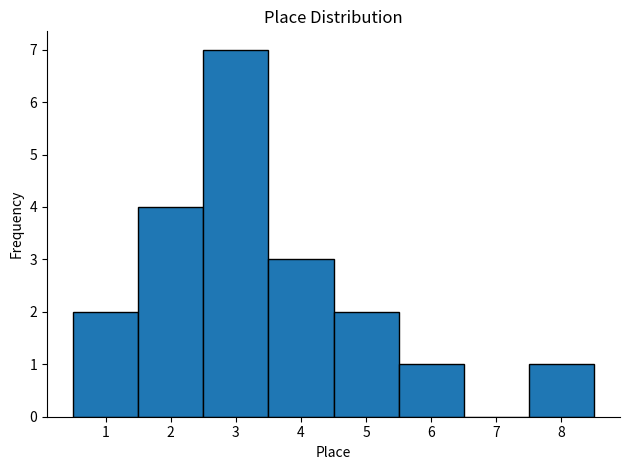

Reading left to right, list every bar in this chart as the range it spans on the x-axis followed by its height. The values are not printed on the chart, so give them approximately, as read against the axis.

0.5 to 1.5: 2
1.5 to 2.5: 4
2.5 to 3.5: 7
3.5 to 4.5: 3
4.5 to 5.5: 2
5.5 to 6.5: 1
6.5 to 7.5: 0
7.5 to 8.5: 1